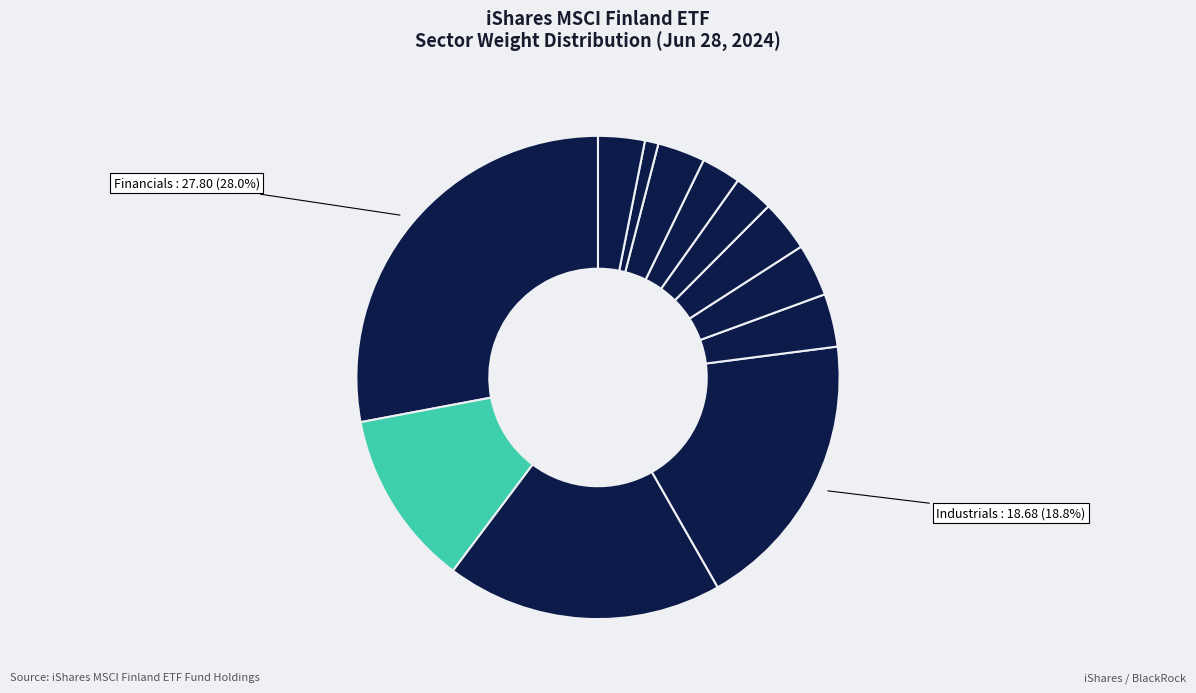

How many slices are in this pie chart?

12